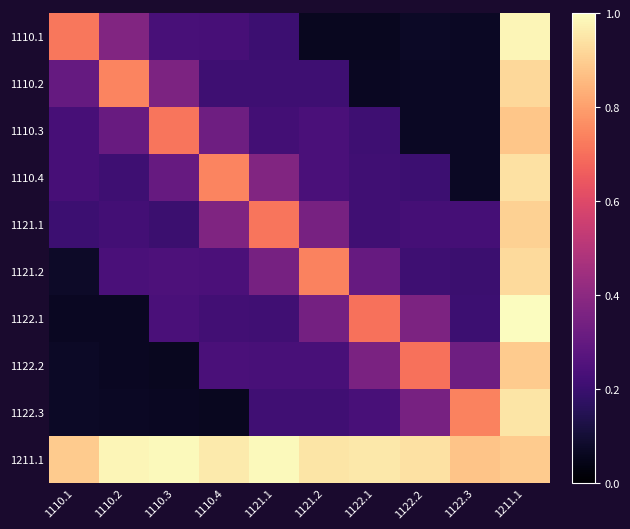

At 1110.3, list the series in order from smallest to largest.

1122.2, 1122.3, 1121.1, 1110.1, 1122.1, 1121.2, 1110.4, 1110.2, 1110.3, 1211.1